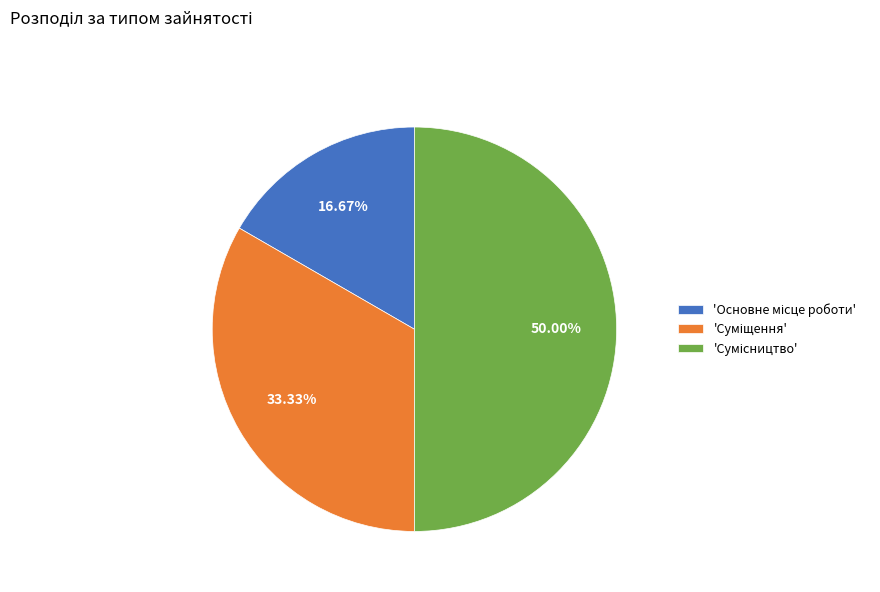

Is there any slice that represents more than half of the pie?

No